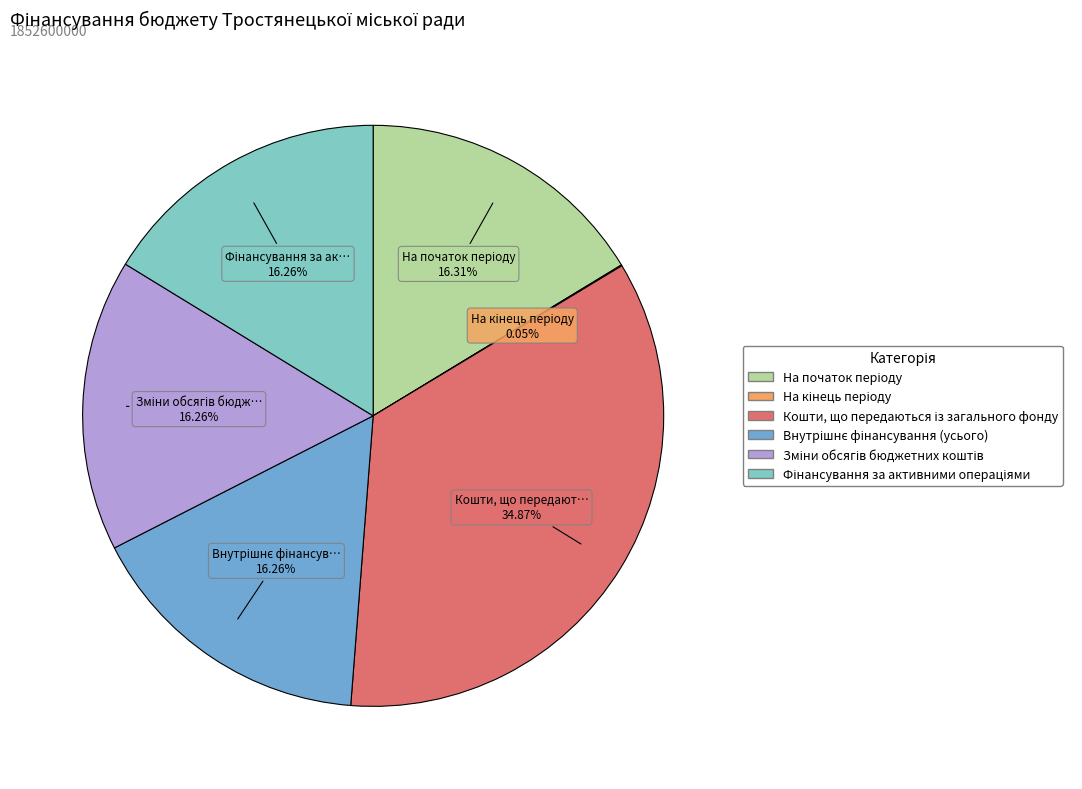

To the nearest percent, what is the average slice percentage?

17%